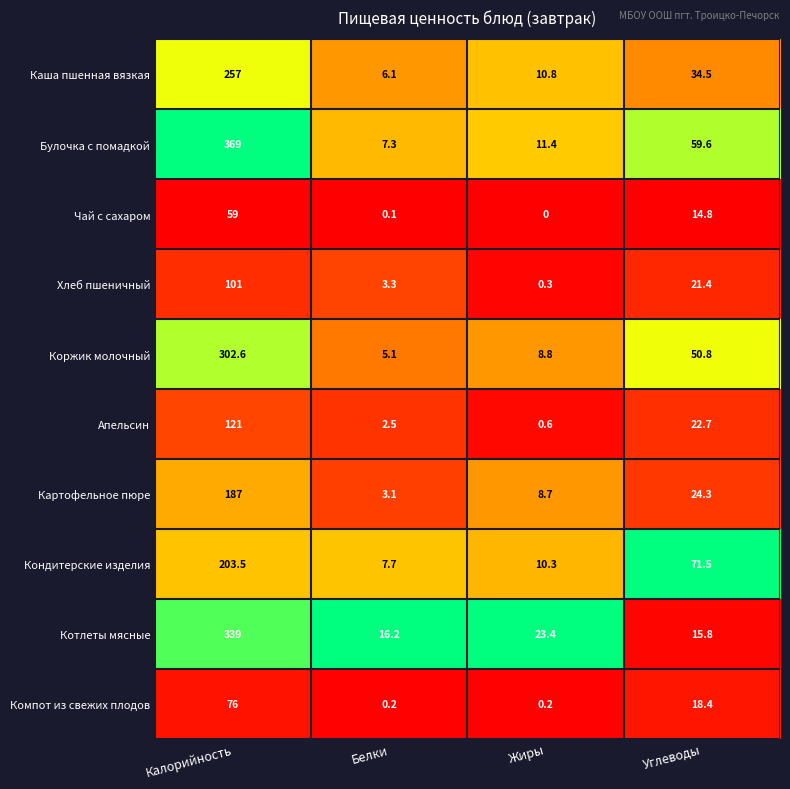

Is it true that Апельсин equals 121.0 at Калорийность?

True